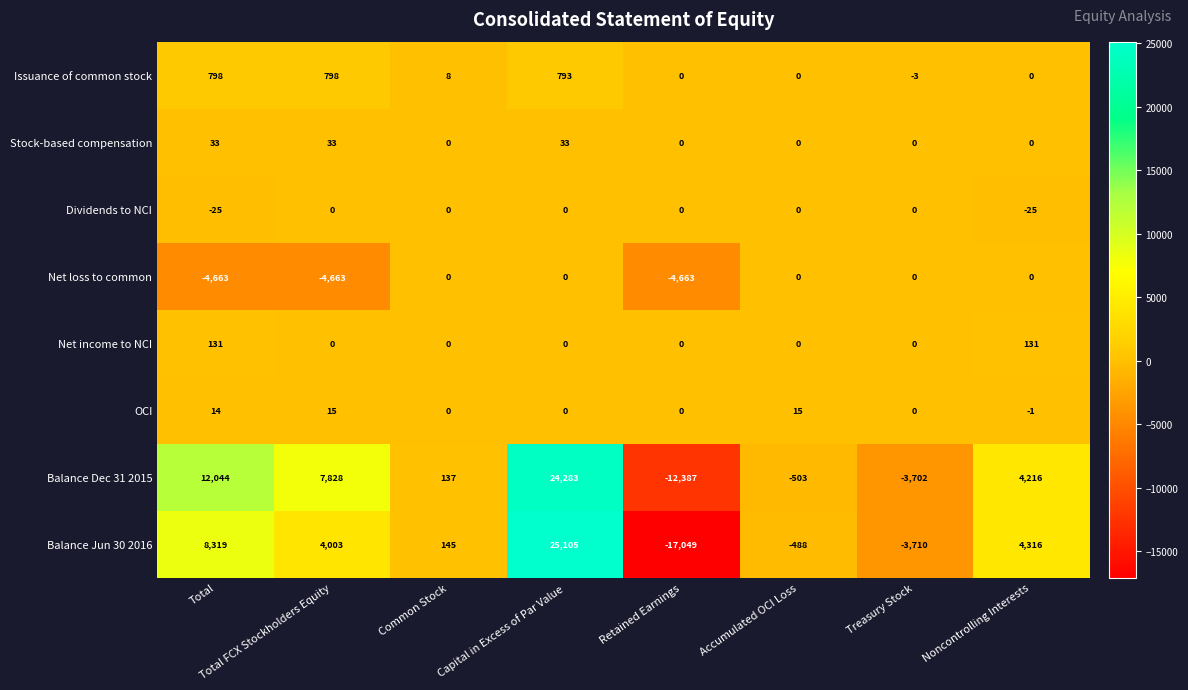

What is the minimum value shown in the chart?

-17049